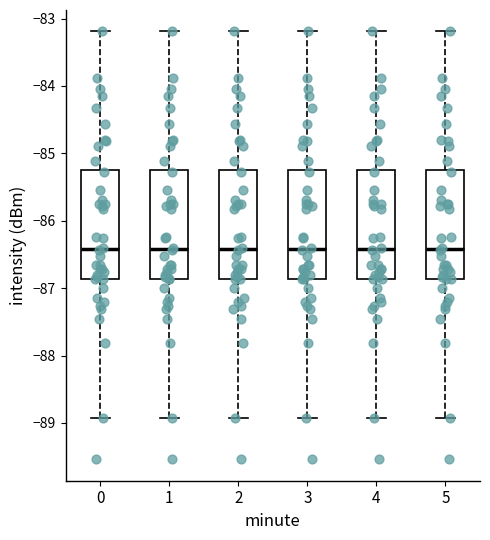

Reading left to right, transcribe this box plot: for each box, give where its median line is, the range the box spans, and where its two whiskers end, as read against the y-axis. The values are not printed on the chart, so give them approximately, as read against the axis.

0: median -86.4, box -86.9 to -85.2, whiskers -88.9 to -83.2
1: median -86.4, box -86.9 to -85.2, whiskers -88.9 to -83.2
2: median -86.4, box -86.9 to -85.2, whiskers -88.9 to -83.2
3: median -86.4, box -86.9 to -85.2, whiskers -88.9 to -83.2
4: median -86.4, box -86.9 to -85.2, whiskers -88.9 to -83.2
5: median -86.4, box -86.9 to -85.2, whiskers -88.9 to -83.2